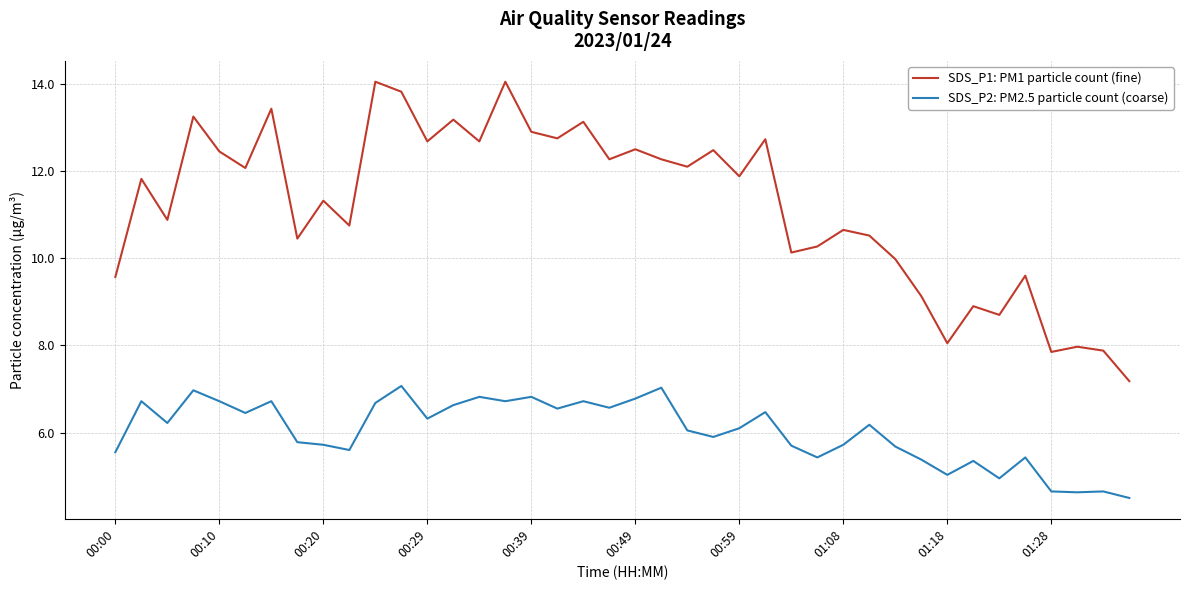

Rank the series by their maximum value, from highest to lowest.

SDS_P1: PM1 particle count (fine), SDS_P2: PM2.5 particle count (coarse)